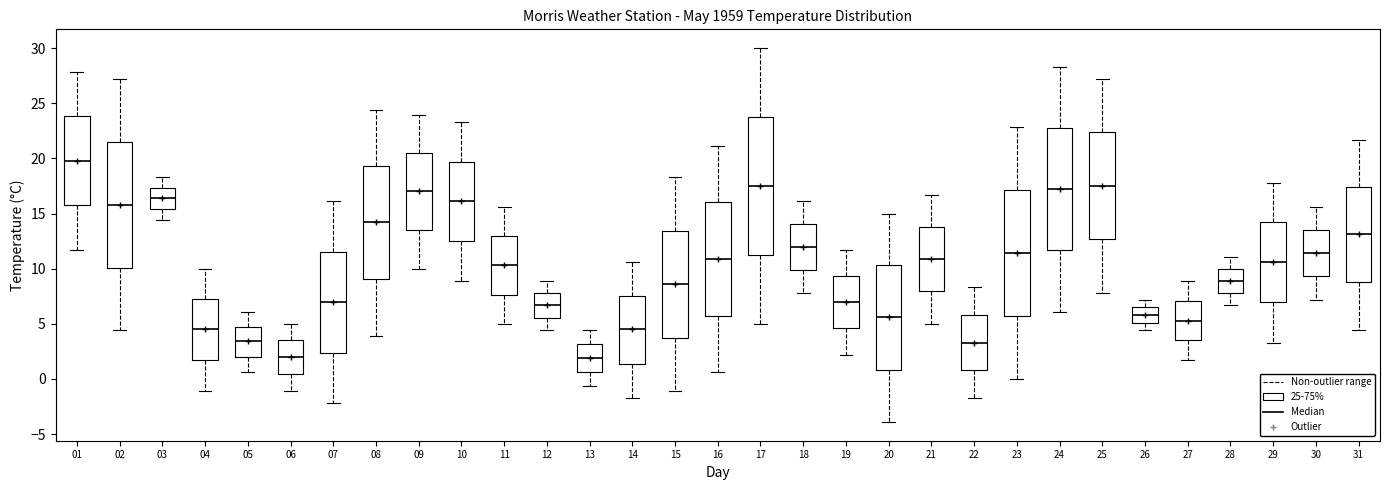

Reading left to right, read every box against the y-axis: the position of its median line, the range the box covers, and the ends of its whiskers. The values are not printed on the chart, so give them approximately, as read against the axis.

01: median 20.0, box 16.0 to 24.0, whiskers 11.5 to 28.0
02: median 16.0, box 10.0 to 21.5, whiskers 4.5 to 27.0
03: median 16.5, box 15.5 to 17.5, whiskers 14.5 to 18.5
04: median 4.5, box 1.5 to 7.5, whiskers -1.0 to 10.0
05: median 3.5, box 2.0 to 5.0, whiskers 0.5 to 6.0
06: median 2.0, box 0.5 to 3.5, whiskers -1.0 to 5.0
07: median 7.0, box 2.5 to 11.5, whiskers -2.0 to 16.0
08: median 14.0, box 9.0 to 19.5, whiskers 4.0 to 24.5
09: median 17.0, box 13.5 to 20.5, whiskers 10.0 to 24.0
10: median 16.0, box 12.5 to 19.5, whiskers 9.0 to 23.5
11: median 10.5, box 7.5 to 13.0, whiskers 5.0 to 15.5
12: median 6.5, box 5.5 to 8.0, whiskers 4.5 to 9.0
13: median 2.0, box 0.5 to 3.0, whiskers -0.5 to 4.5
14: median 4.5, box 1.5 to 7.5, whiskers -1.5 to 10.5
15: median 8.5, box 4.0 to 13.5, whiskers -1.0 to 18.5
16: median 11.0, box 6.0 to 16.0, whiskers 0.5 to 21.0
17: median 17.5, box 11.5 to 24.0, whiskers 5.0 to 30.0
18: median 12.0, box 10.0 to 14.0, whiskers 8.0 to 16.0
19: median 7.0, box 4.5 to 9.5, whiskers 2.0 to 11.5
20: median 5.5, box 1.0 to 10.5, whiskers -4.0 to 15.0
21: median 11.0, box 8.0 to 14.0, whiskers 5.0 to 16.5
22: median 3.5, box 1.0 to 6.0, whiskers -1.5 to 8.5
23: median 11.5, box 5.5 to 17.0, whiskers 0.0 to 23.0
24: median 17.0, box 11.5 to 23.0, whiskers 6.0 to 28.5
25: median 17.5, box 12.5 to 22.5, whiskers 8.0 to 27.0
26: median 6.0, box 5.0 to 6.5, whiskers 4.5 to 7.0
27: median 5.5, box 3.5 to 7.0, whiskers 1.5 to 9.0
28: median 9.0, box 8.0 to 10.0, whiskers 6.5 to 11.0
29: median 10.5, box 7.0 to 14.0, whiskers 3.5 to 18.0
30: median 11.5, box 9.5 to 13.5, whiskers 7.0 to 15.5
31: median 13.0, box 9.0 to 17.5, whiskers 4.5 to 21.5